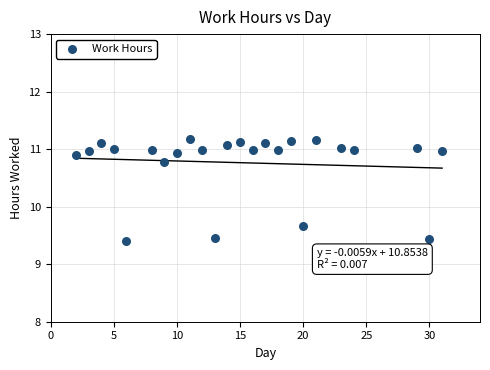

What is the range of X values (max minus min)?

29.0